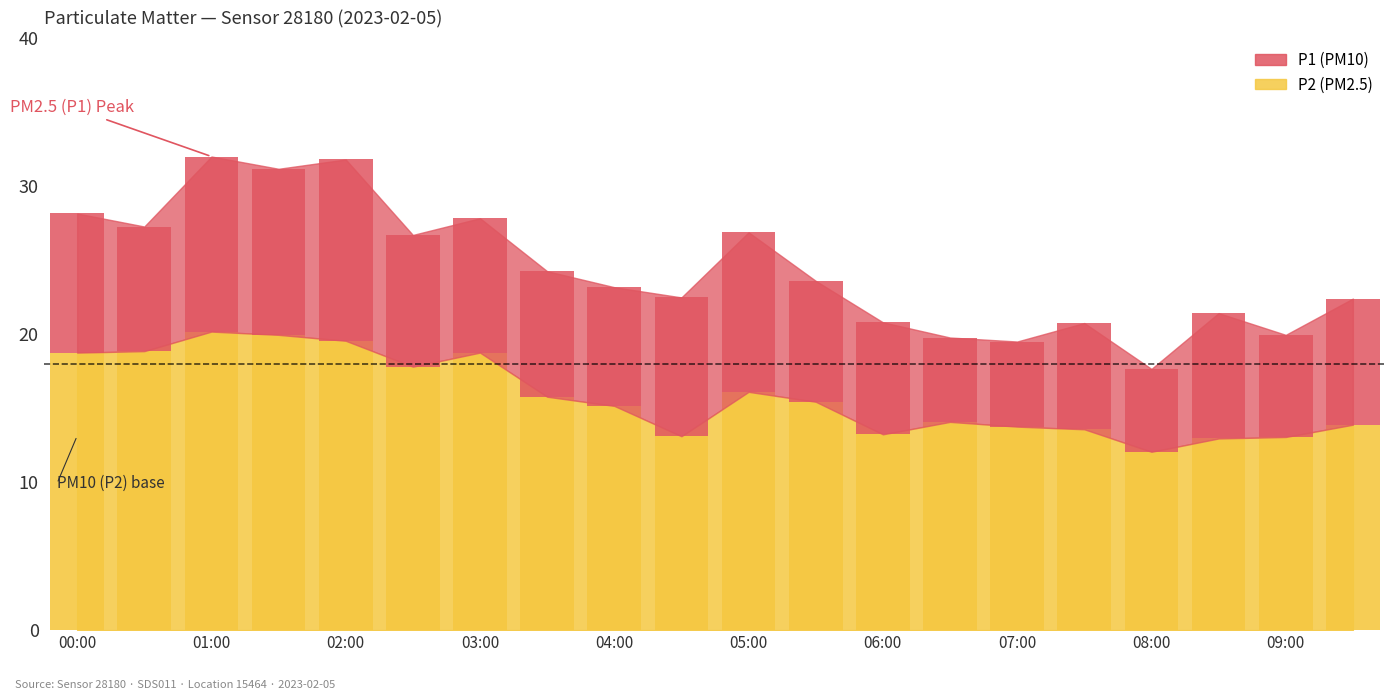

What value does the data have at 06:00?

13.2